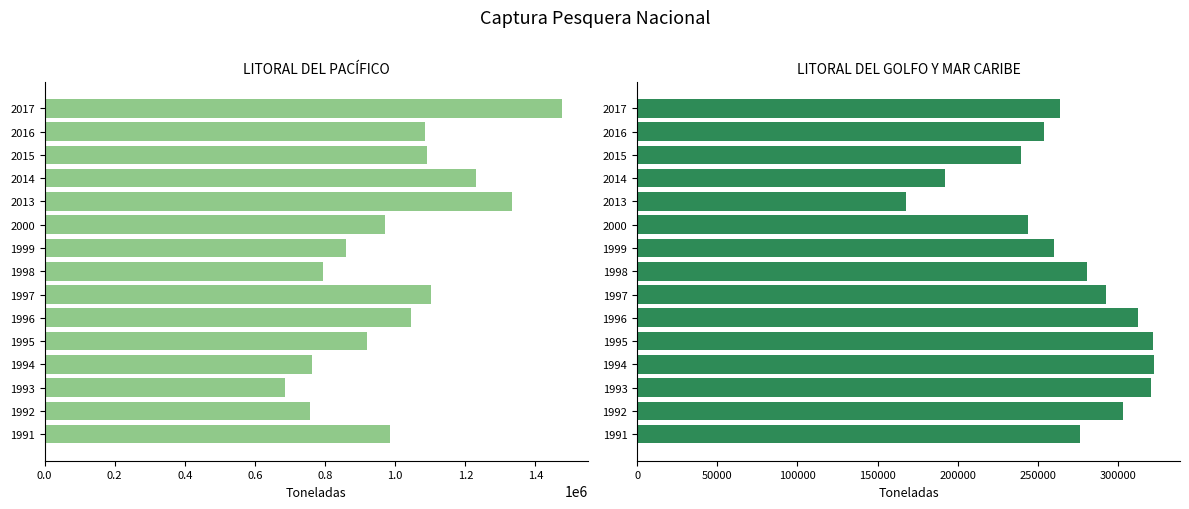

What is the value of the LITORAL DEL GOLFO Y MAR CARIBE bar at the 10th from the left?

243719